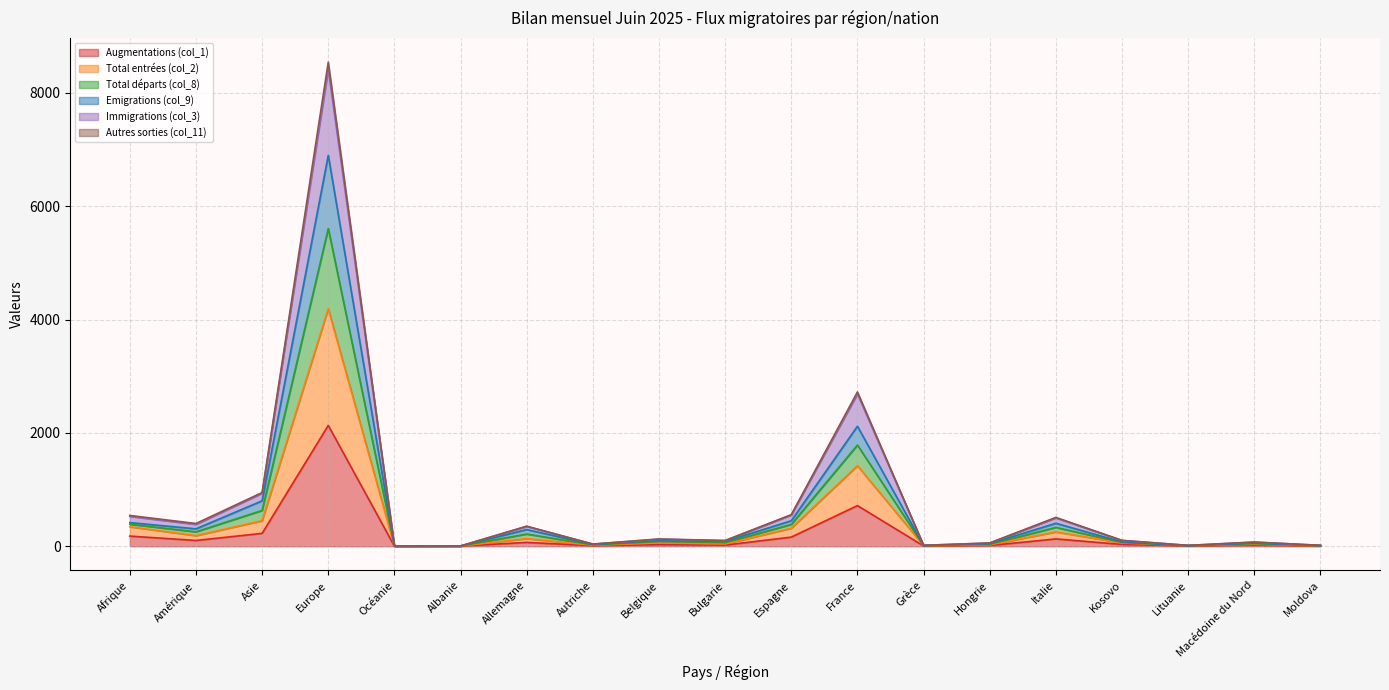

Rank the categories by Total départs (col_8) value from lowest to highest.

Océanie, Albanie, Lituanie, Grèce, Moldova, Autriche, Hongrie, Macédoine du Nord, Kosovo, Bulgarie, Belgique, Allemagne, Amérique, Italie, Afrique, Espagne, Asie, France, Europe